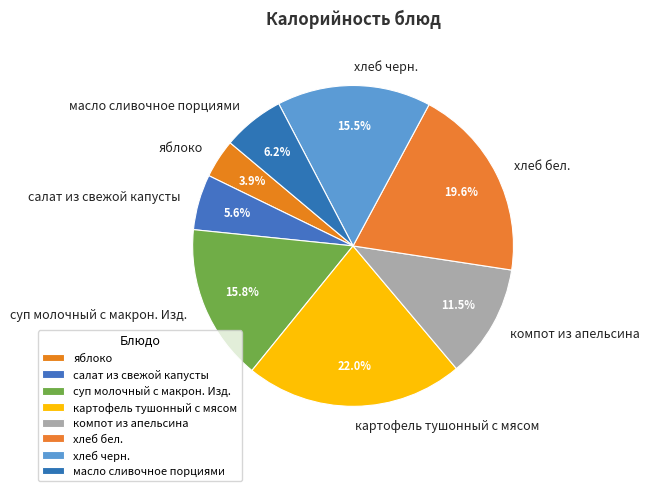

To the nearest percent, what is the difference between the largest and smallest slice percentages?

18%